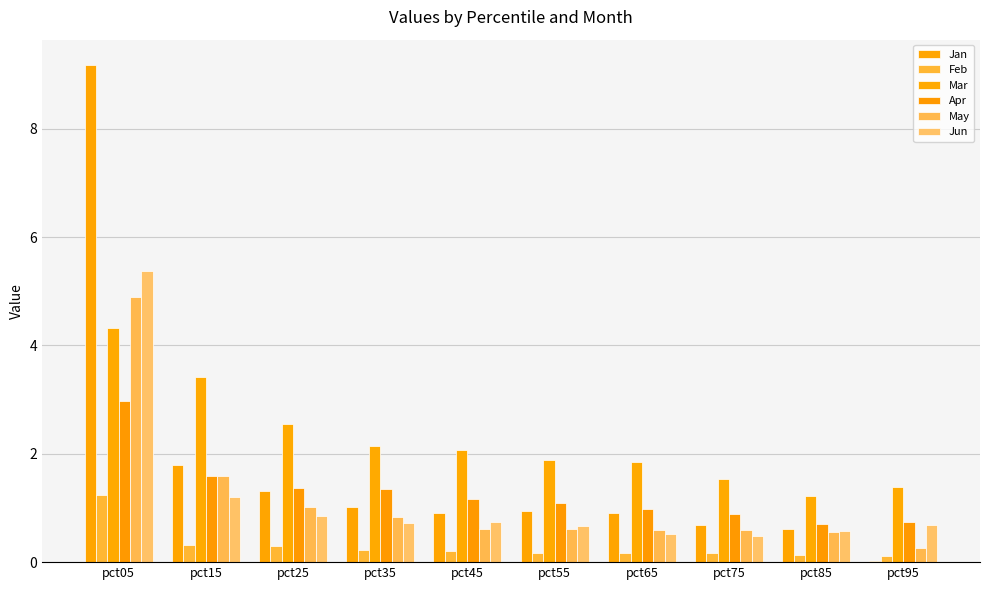

Reading right to left, extract all data points from this chart.

Jan: 0.0	0.6	0.7	0.9	0.9	0.9	1.0	1.3	1.8	9.2
Feb: 0.1	0.1	0.2	0.2	0.2	0.2	0.2	0.3	0.3	1.2
Mar: 1.4	1.2	1.5	1.8	1.9	2.1	2.1	2.6	3.4	4.3
Apr: 0.7	0.7	0.9	1.0	1.1	1.2	1.3	1.4	1.6	3.0
May: 0.3	0.6	0.6	0.6	0.6	0.6	0.8	1.0	1.6	4.9
Jun: 0.7	0.6	0.5	0.5	0.7	0.7	0.7	0.9	1.2	5.4